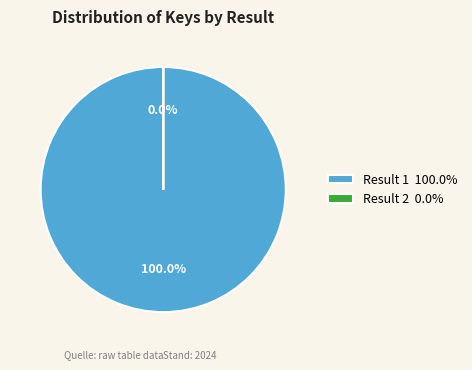

Is it true that 2 is 0% of the pie?

True